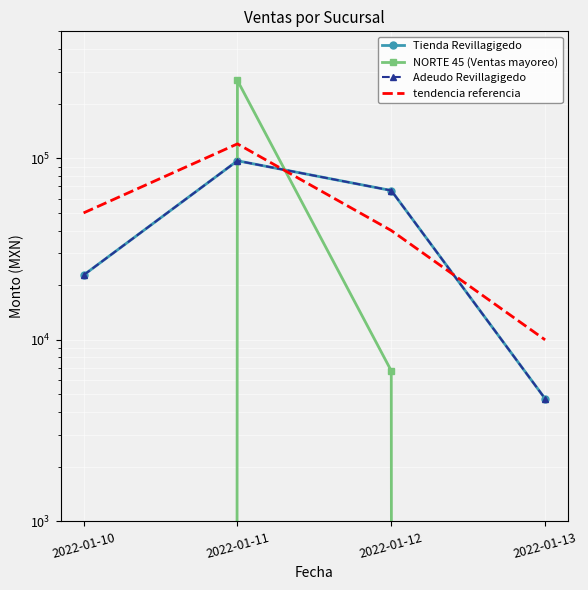

Which series changed the most between 2022-01-11 and 2022-01-12?

NORTE 45 (Ventas mayoreo)